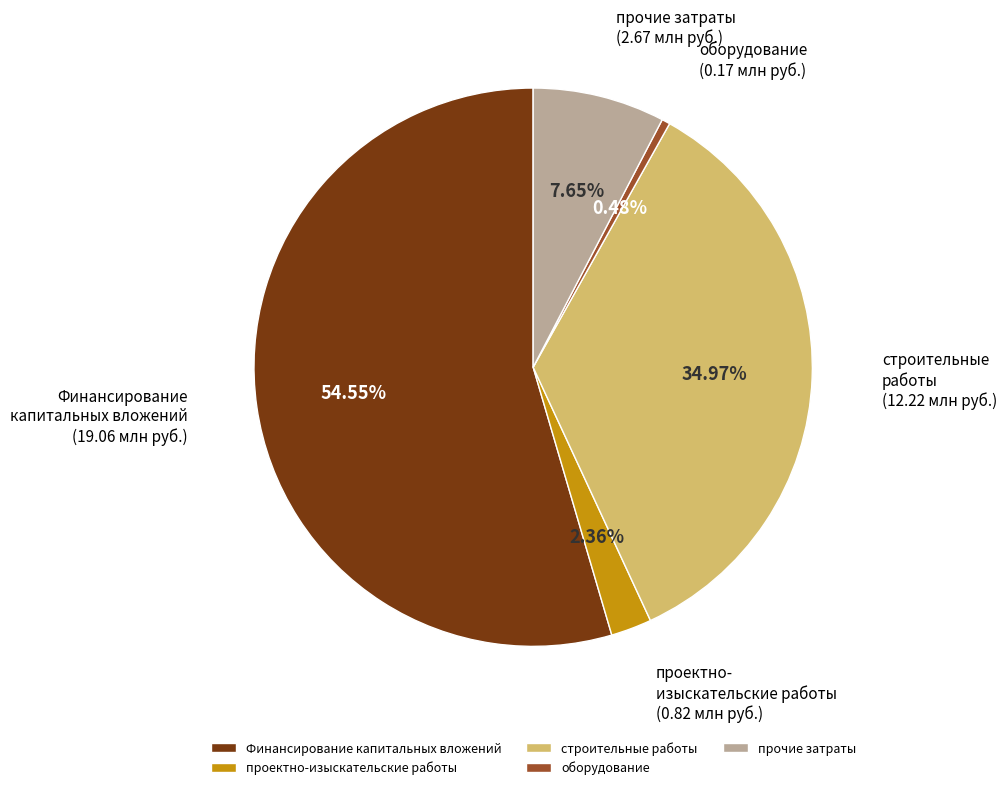

What percentage is NOT represented by Финансирование капитальных вложений?

45.5%